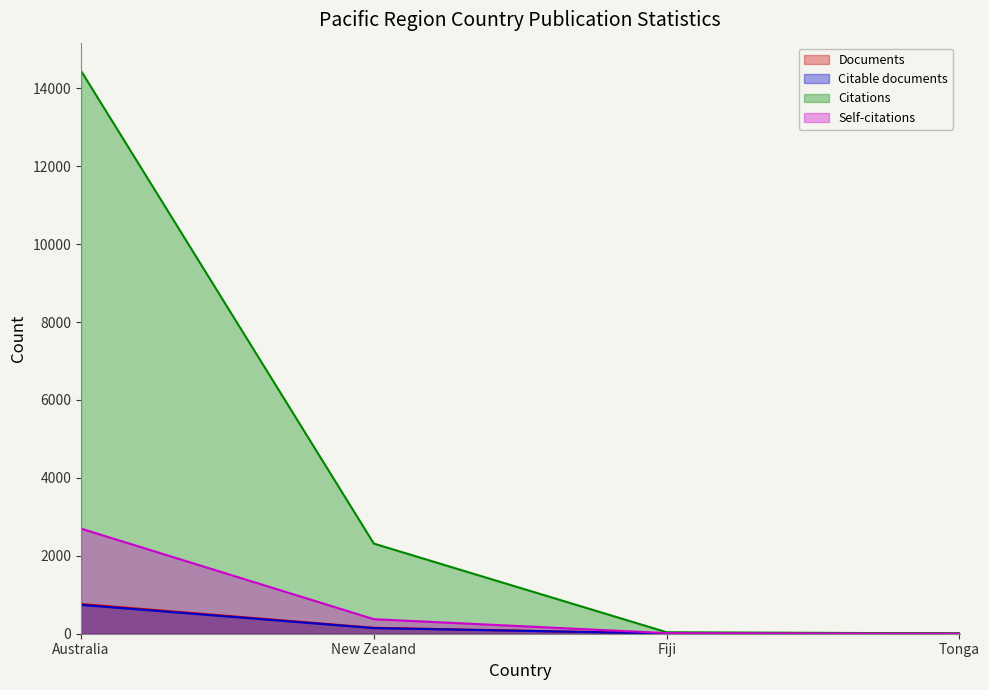

What are all the series names shown in the legend?

Documents, Citable documents, Citations, Self-citations